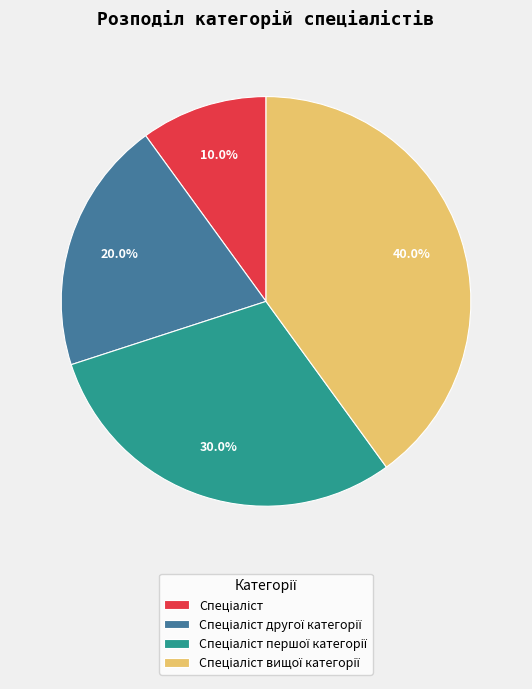

Is there a majority slice in this chart?

No